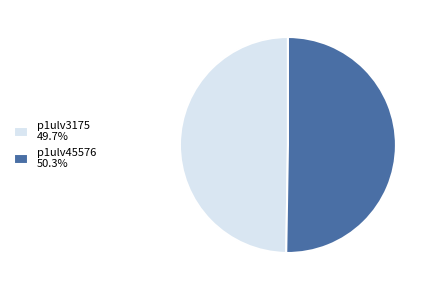

Is the sum of p1ulv45576 and p1ulv3175 greater than half?

Yes